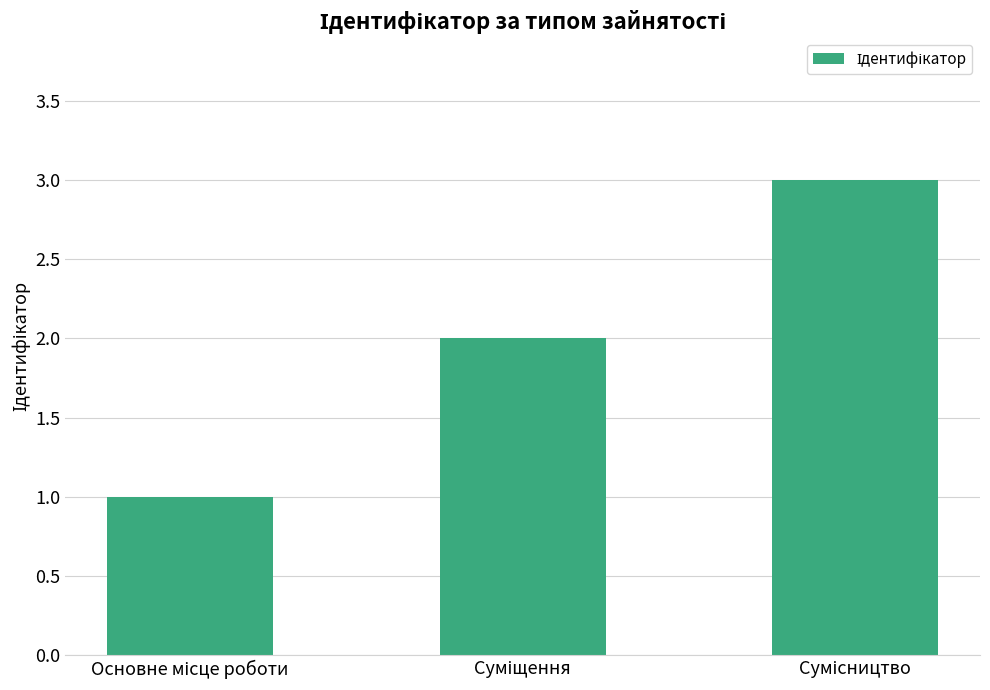

What is the sum of all values?

6